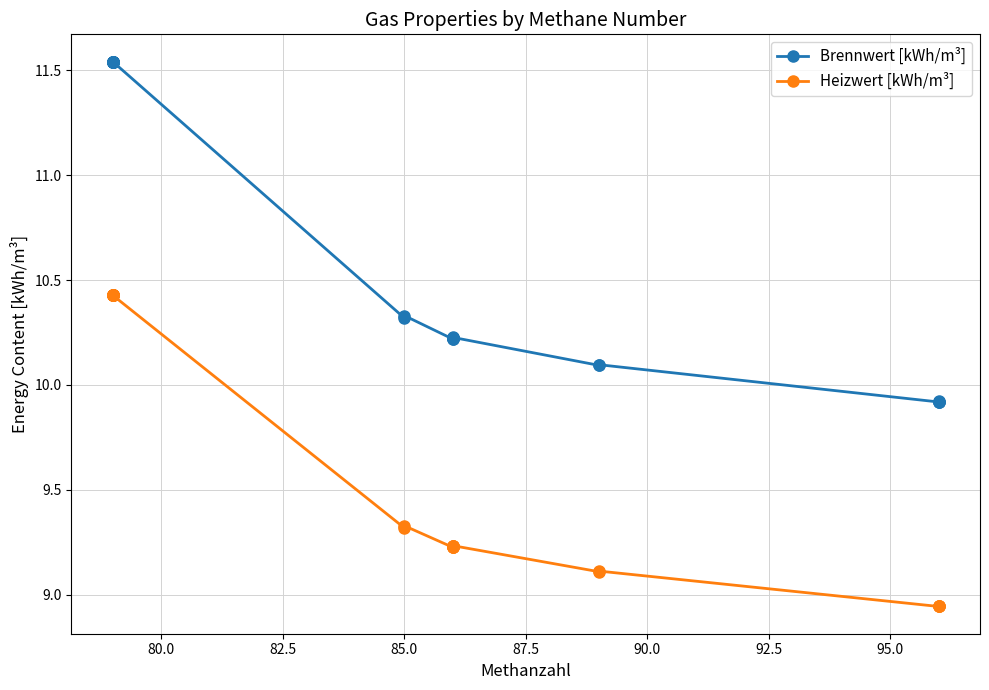

How many series are shown in this chart?

2